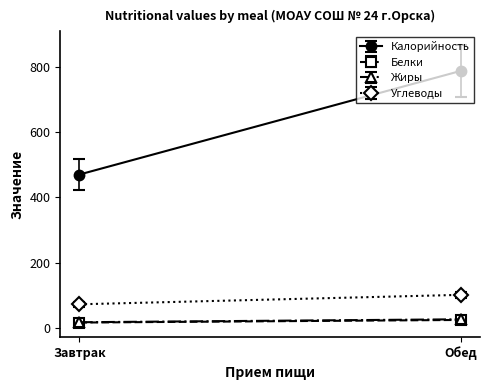

What is the lowest value of the Жиры series?

17